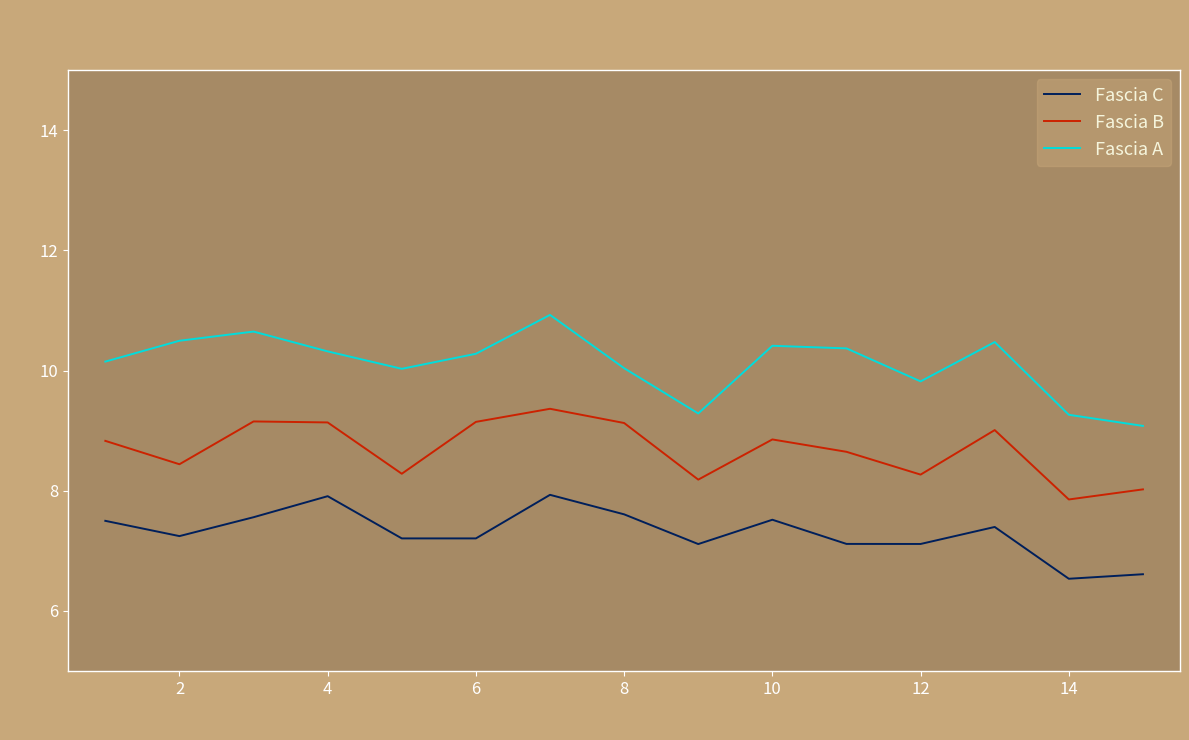

Rank the series by their average value, from highest to lowest.

Fascia A, Fascia B, Fascia C